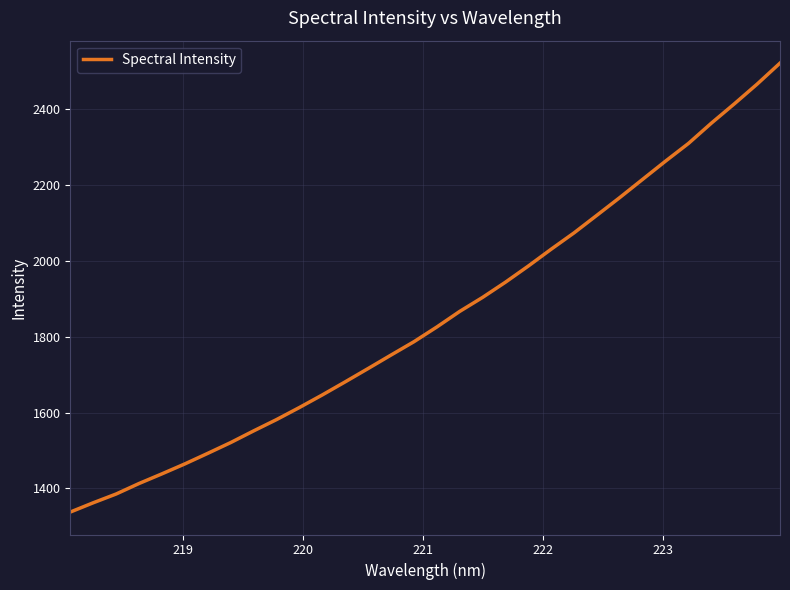

Count the number of data series in this chart.

1